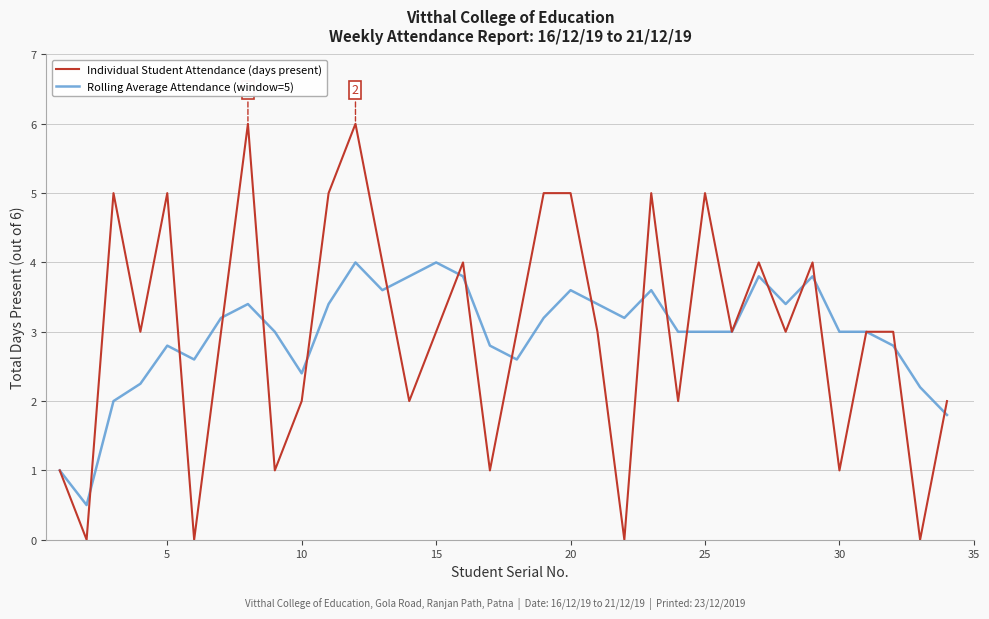

Does the chart have visible grid lines?

Yes